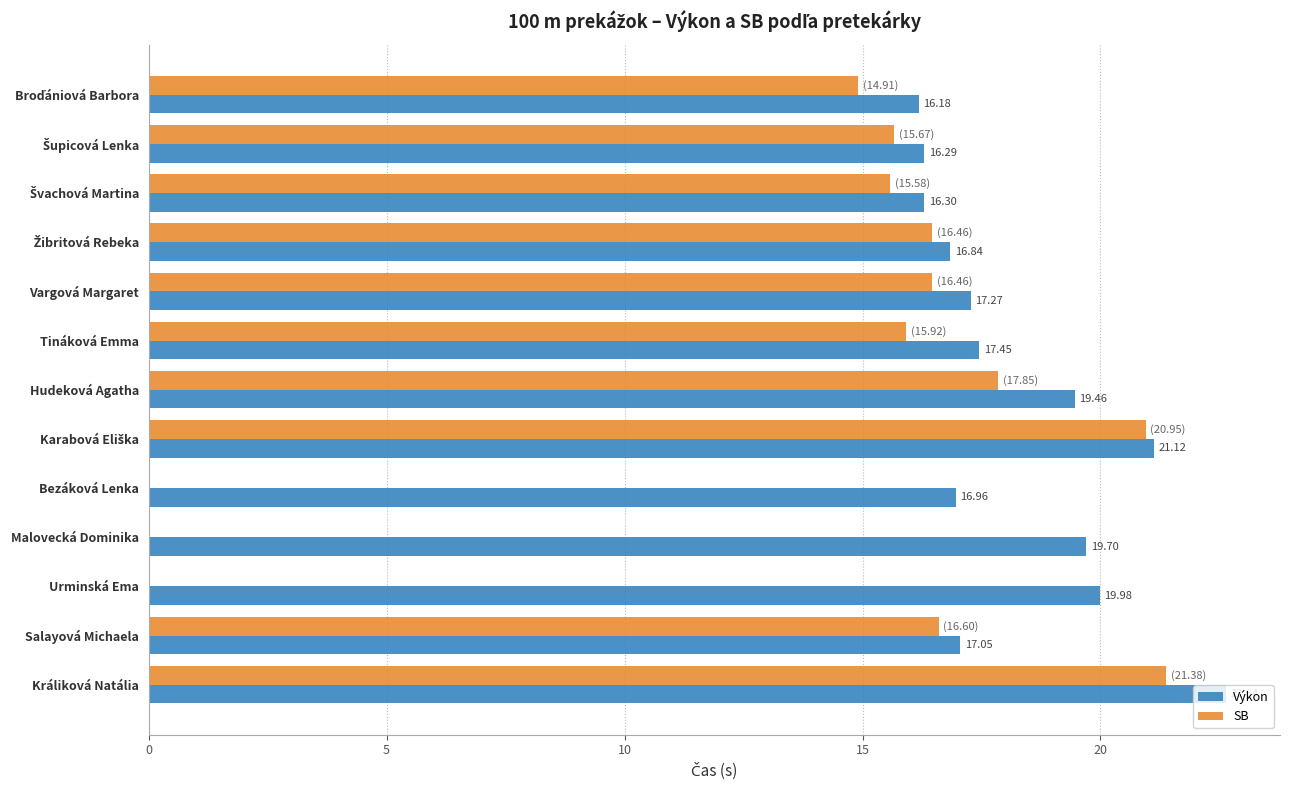

Which category has the highest value in the Výkon series?

Králiková Natália